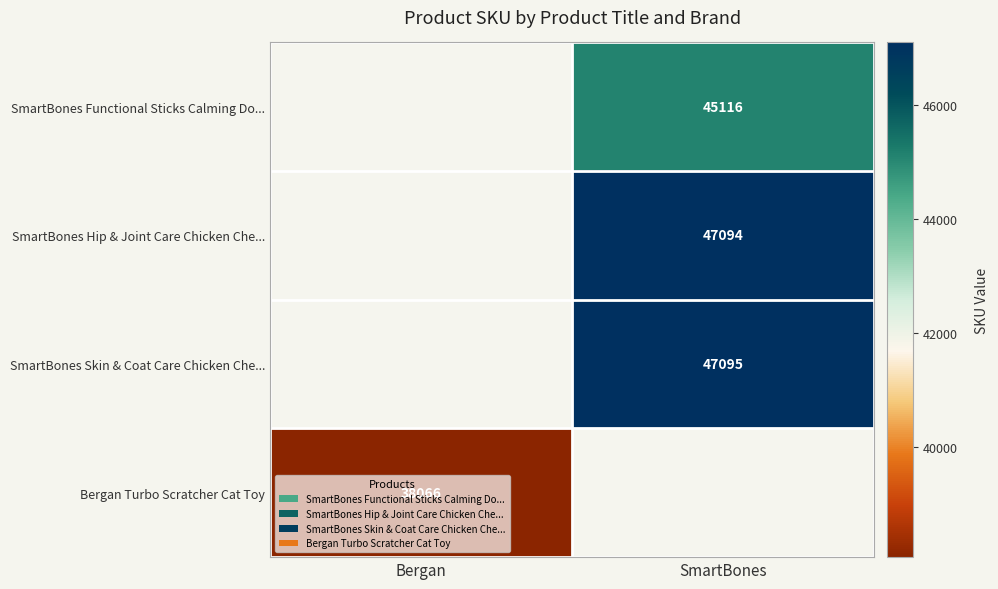

How many categories are shown in the chart?

2